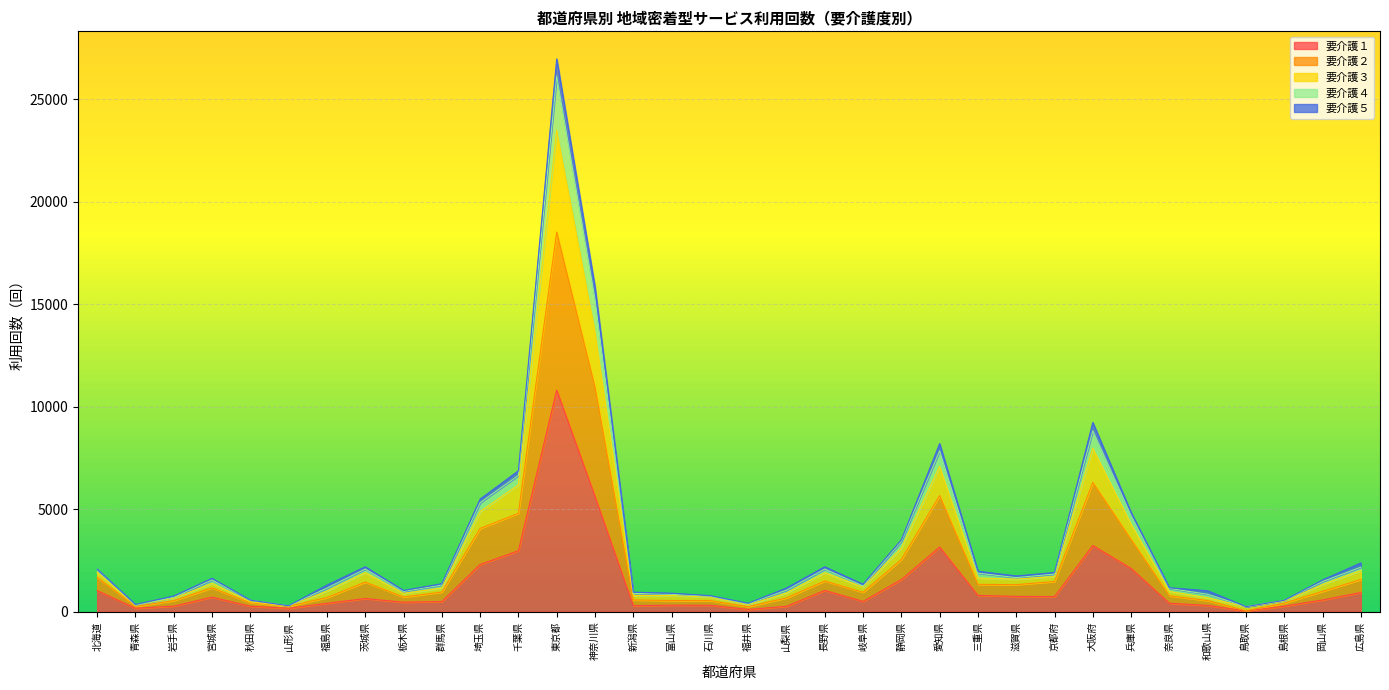

Is it true that 要介護４ equals 435 at 埼玉県?

True